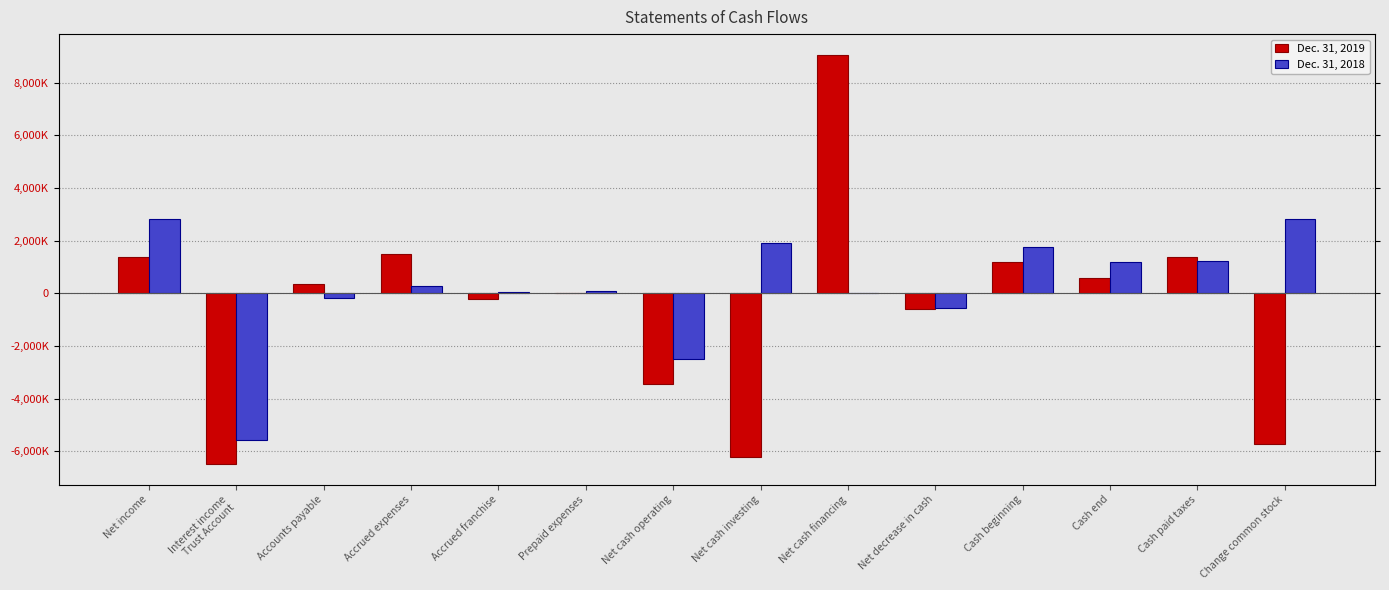

Rank the series at Net cash financing from highest to lowest value.

Dec. 31, 2019, Dec. 31, 2018